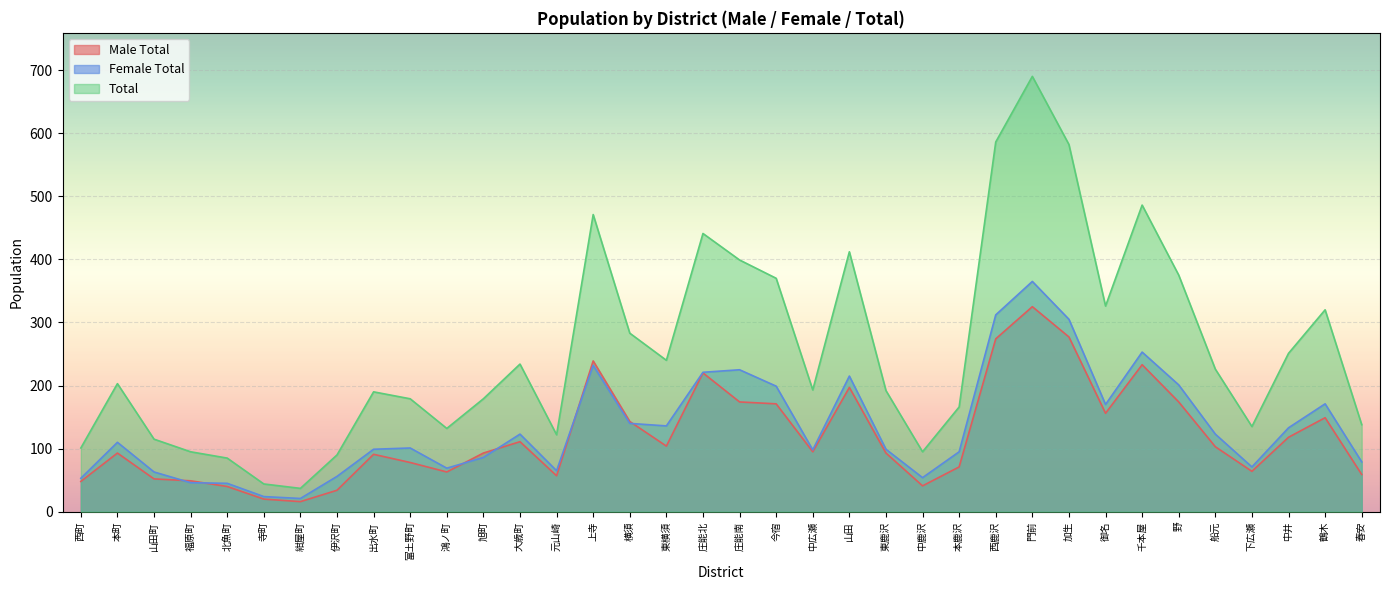

What is the lowest value of the Female Total series?

21